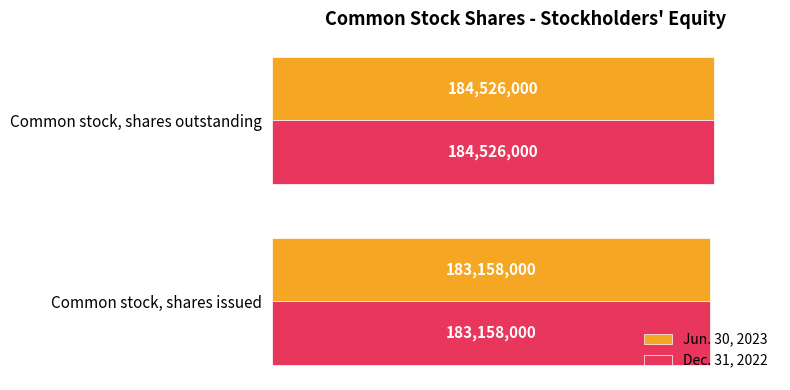

Rank the series by their maximum value, from highest to lowest.

Jun. 30, 2023, Dec. 31, 2022